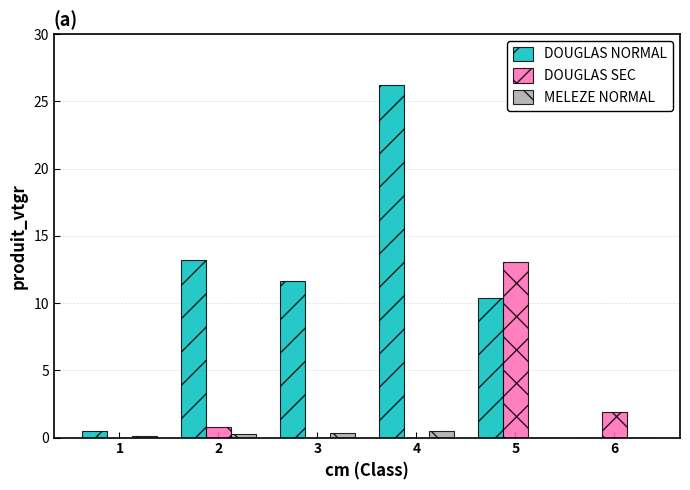

Is it true that DOUGLAS NORMAL equals 26.2 at 4?

True